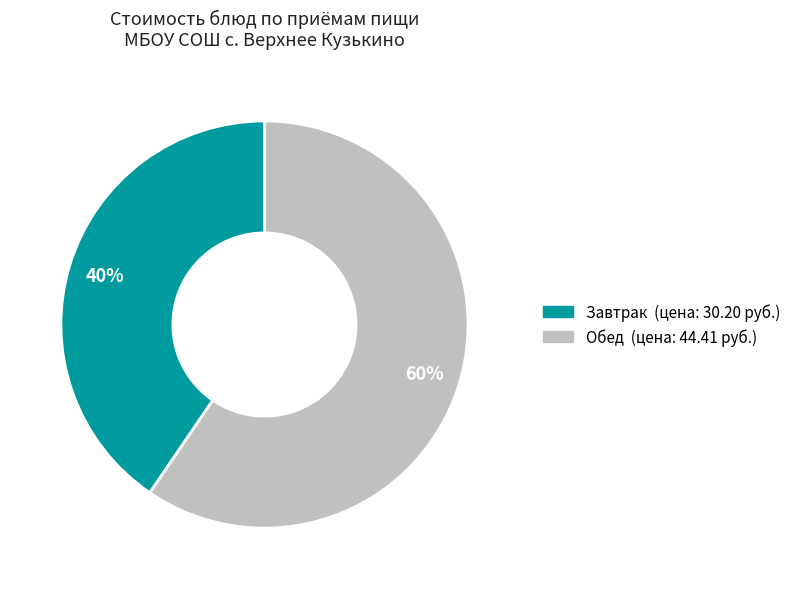

Count the number of slices in the pie.

2